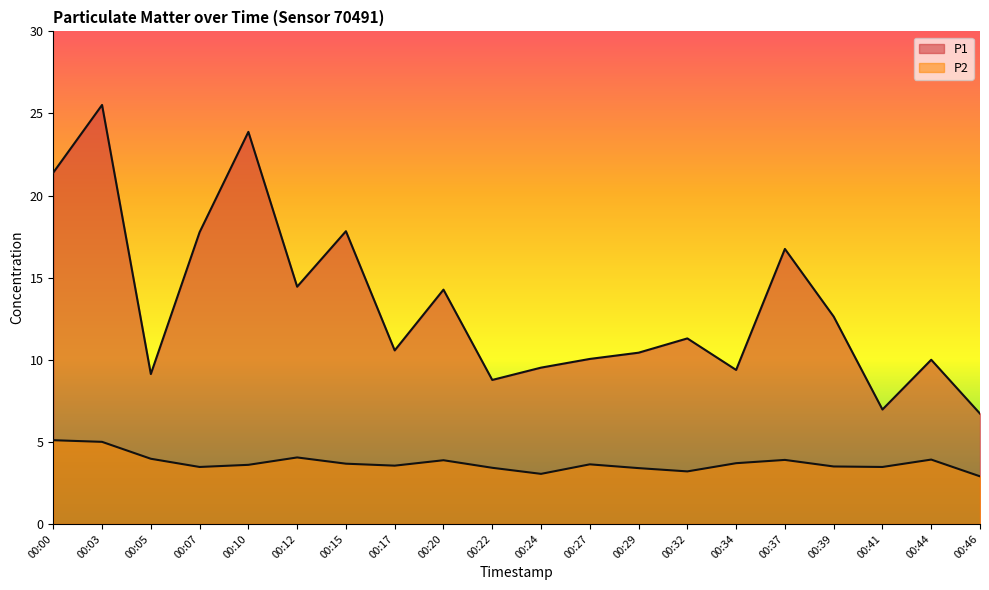

Which category has the highest value in the P1 series?

00:03